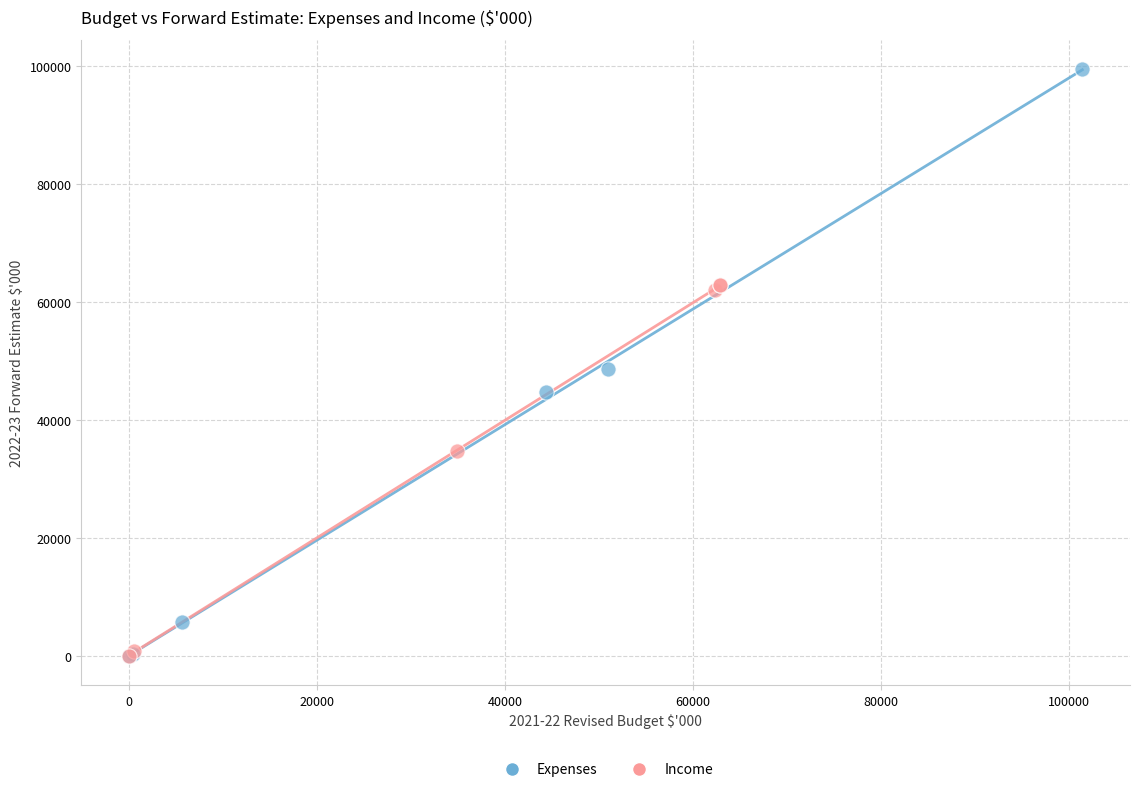

Which series reaches the maximum Y coordinate?

Expenses